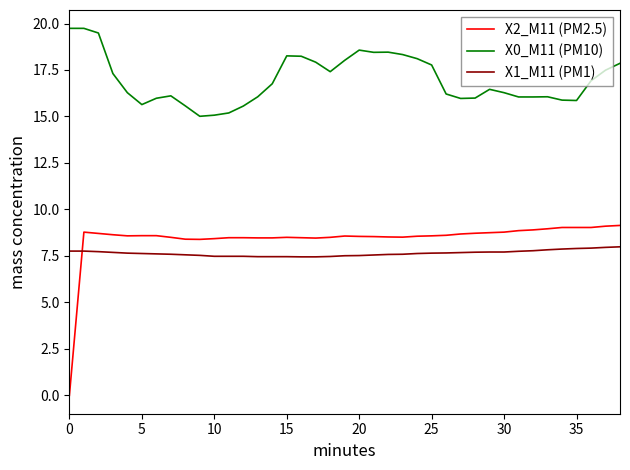

True or false: X0_M11 (PM10) and X1_M11 (PM1) intersect in this chart.

False